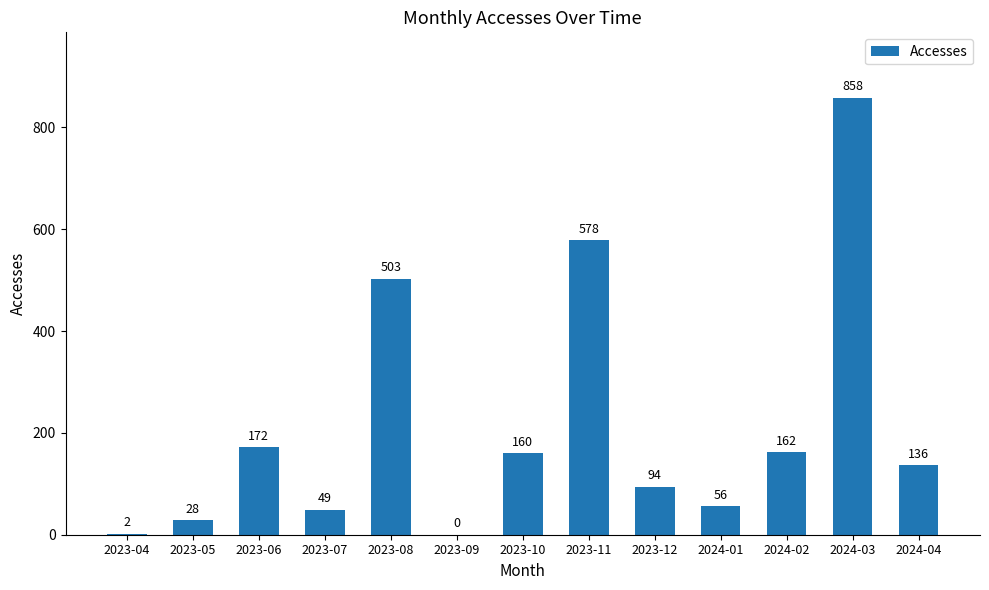

What is the sum of all values?

2798